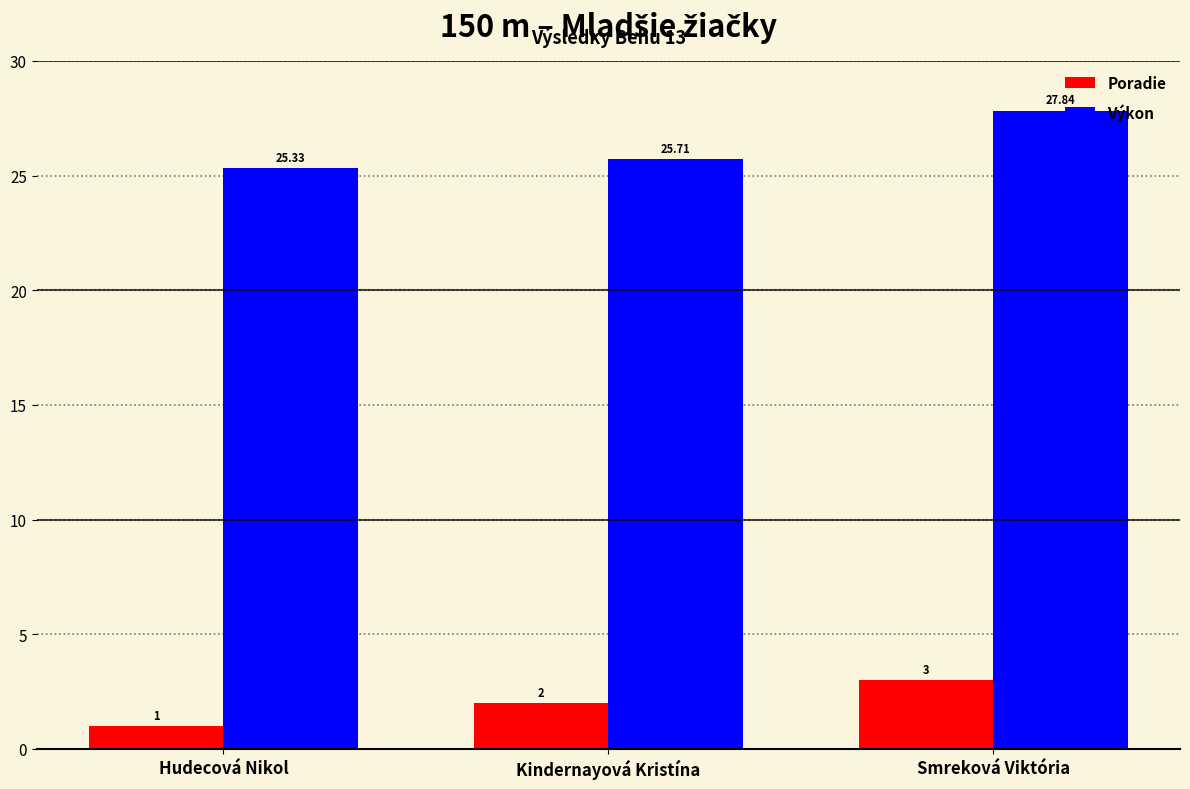

What is the sum of all Výkon values?

78.9